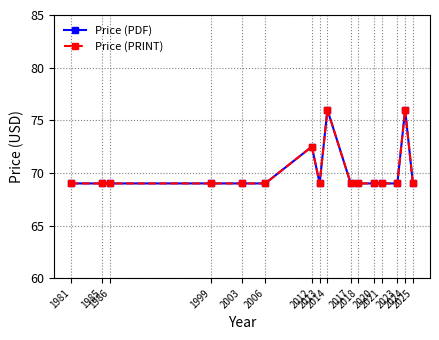

At which category is the sum across all series the highest?

2014